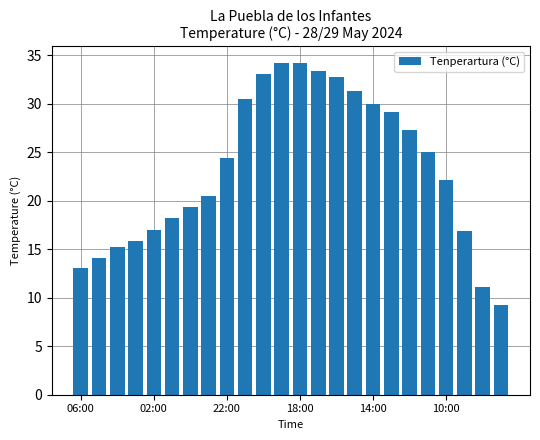

What is the difference between the maximum and second lowest values?

23.1